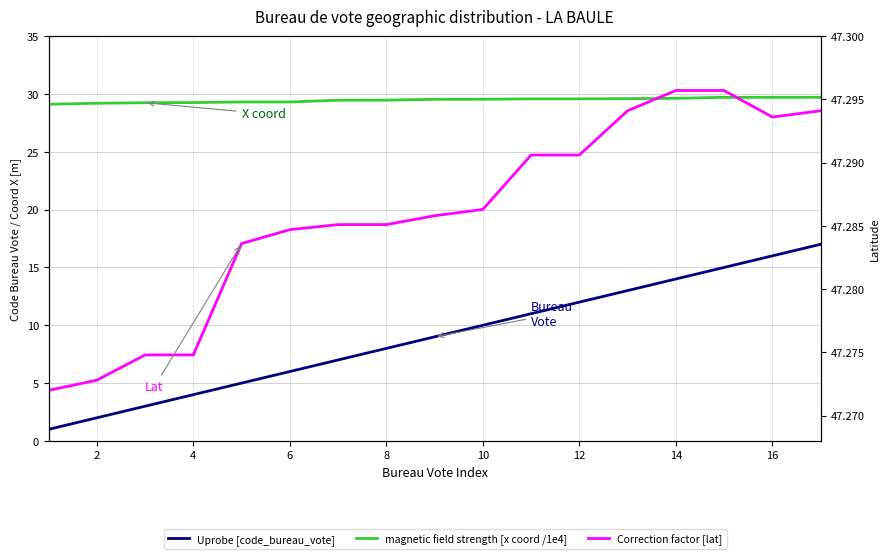

Which series has the widest spread of values?

Uprobe [code_bureau_vote]